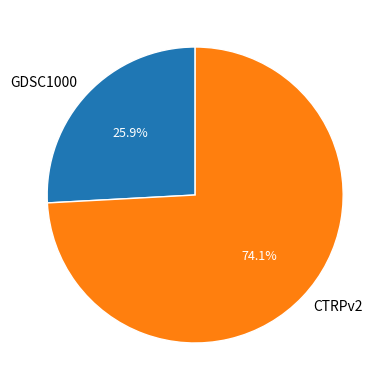

Which category has the biggest portion of the pie?

CTRPv2